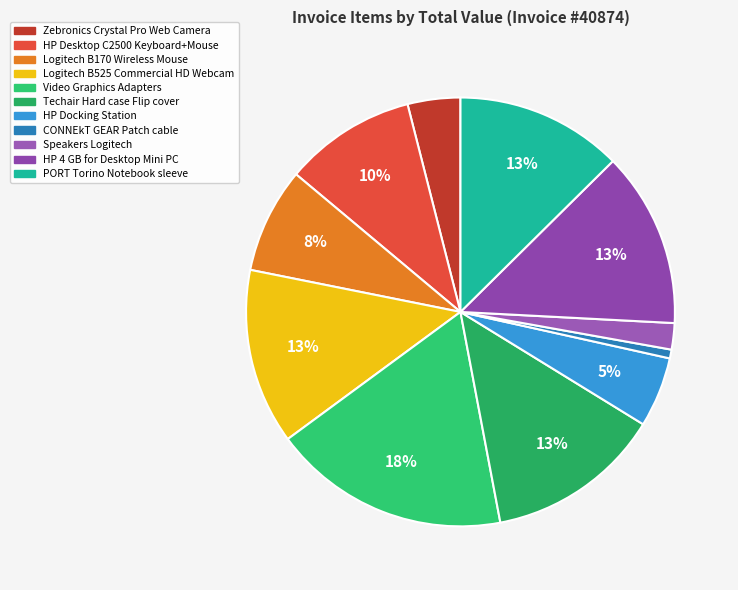

True or false: Logitech B170 Wireless Mouse accounts for 1% of the total.

False